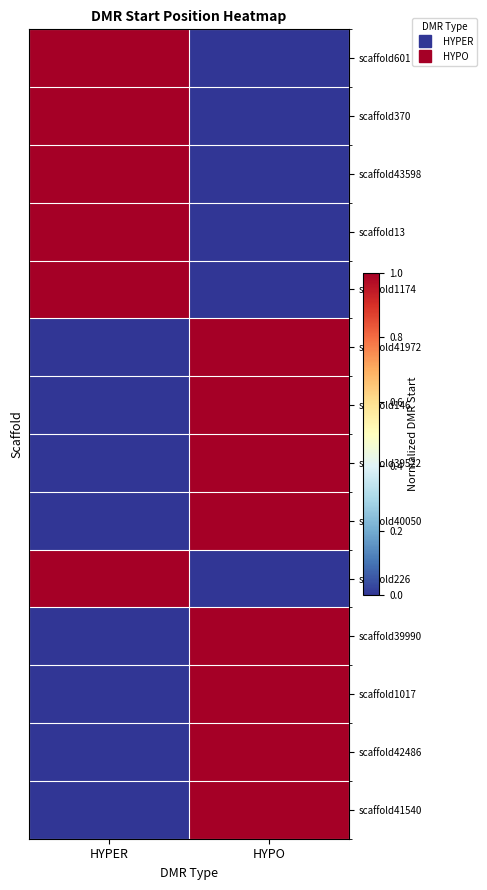

List the series in order of their peak value, lowest first.

scaffold601, scaffold370, scaffold43598, scaffold13, scaffold1174, scaffold41972, scaffold146, scaffold39522, scaffold40050, scaffold226, scaffold39990, scaffold1017, scaffold42486, scaffold41540